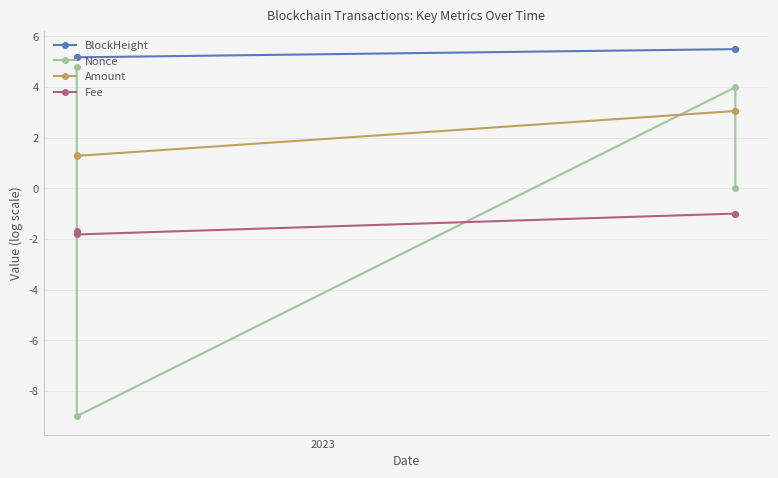

What is the difference between the maximum and minimum values in the Nonce series?

13.8